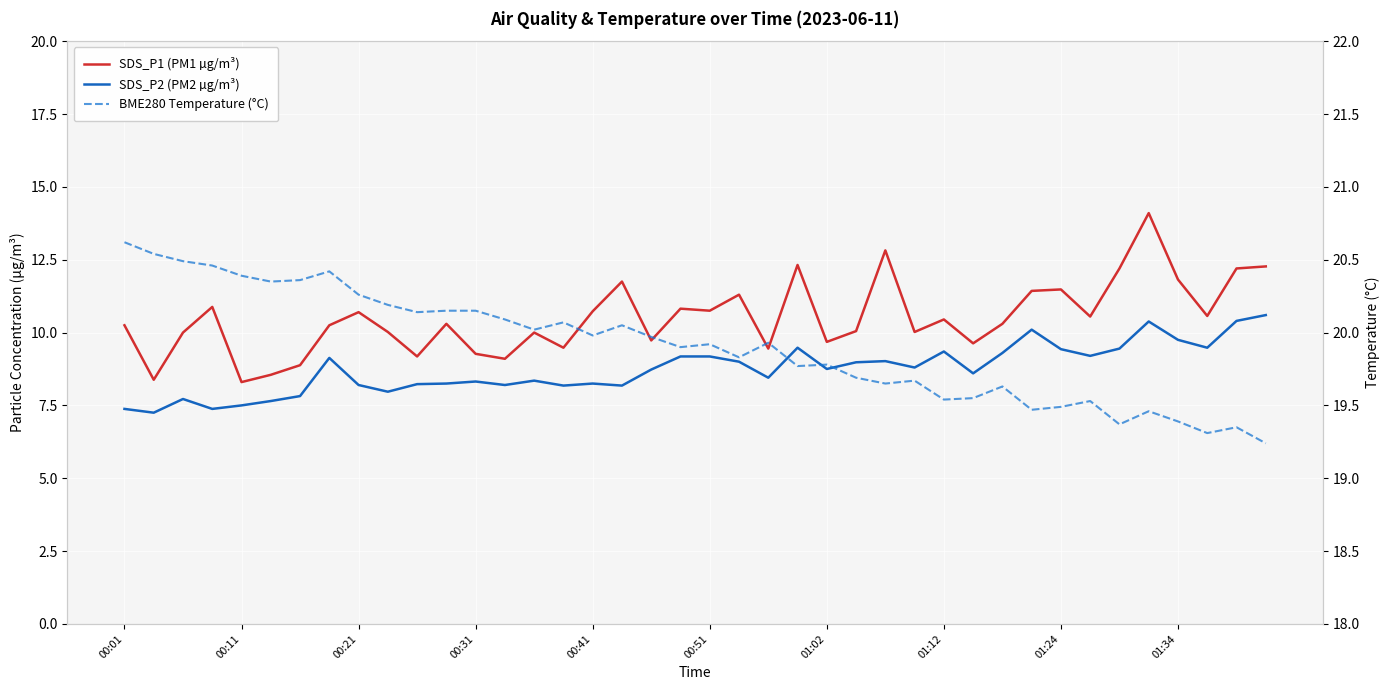

What is the difference between the maximum and minimum values in the SDS_P2 (PM2 µg/m³) series?

3.3